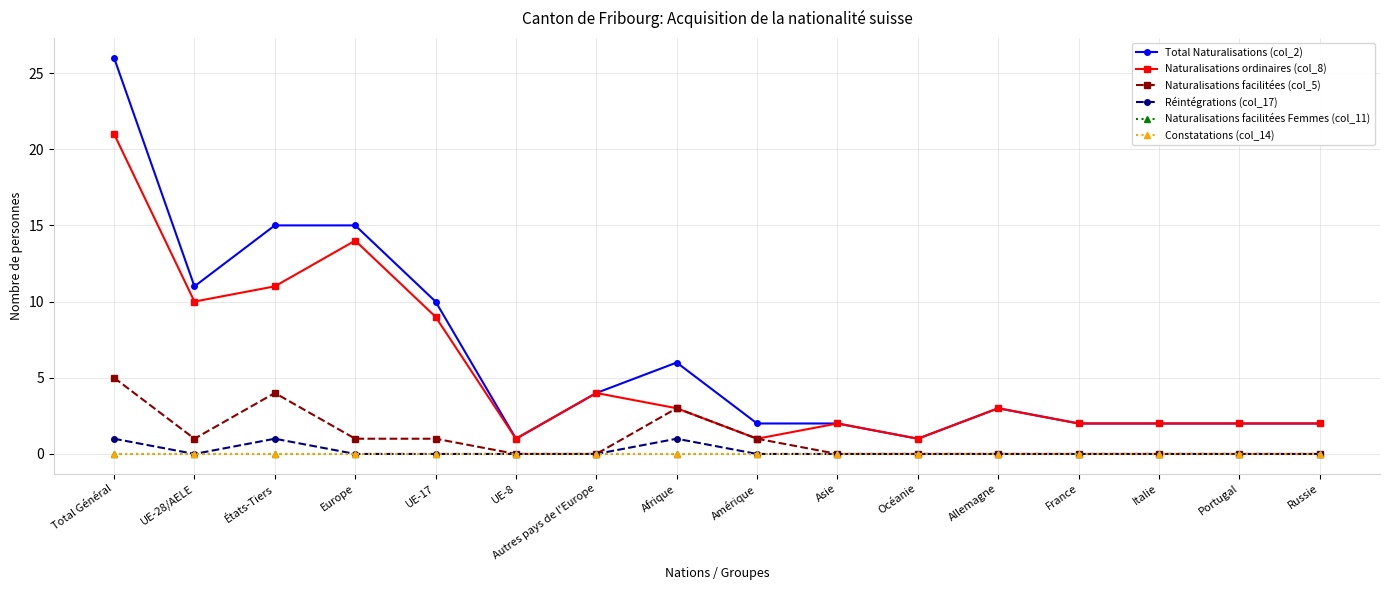

Rank the categories by Total Naturalisations (col_2) value from lowest to highest.

UE-8, Océanie, Amérique, Asie, France, Italie, Portugal, Russie, Allemagne, Autres pays de l'Europe, Afrique, UE-17, UE-28/AELE, États-Tiers, Europe, Total Général